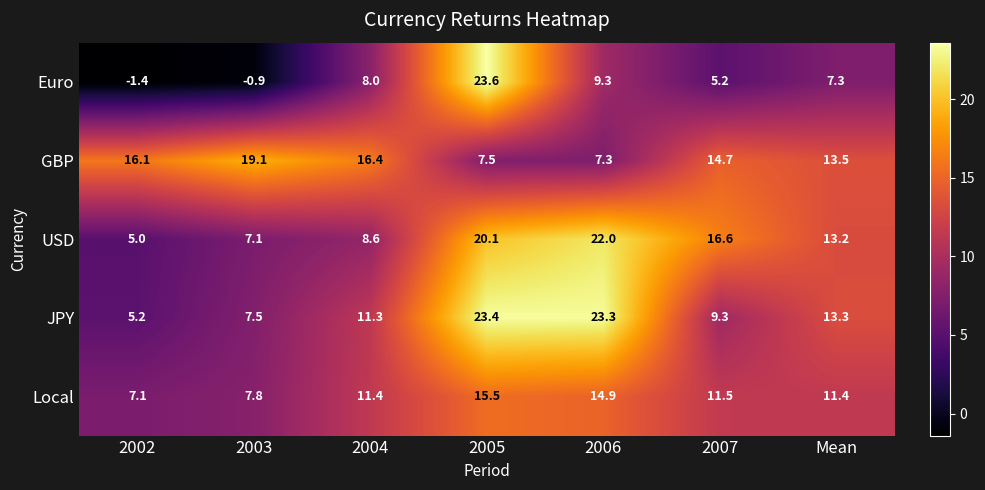

Count the number of categories in the chart.

7